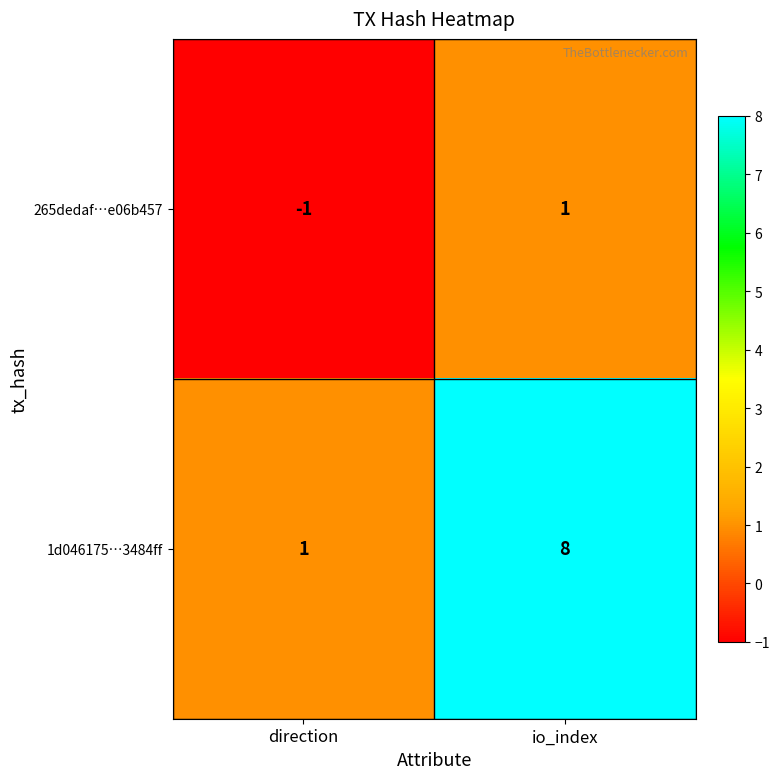

Rank the categories by 1d046175…3484ff value from highest to lowest.

io_index, direction